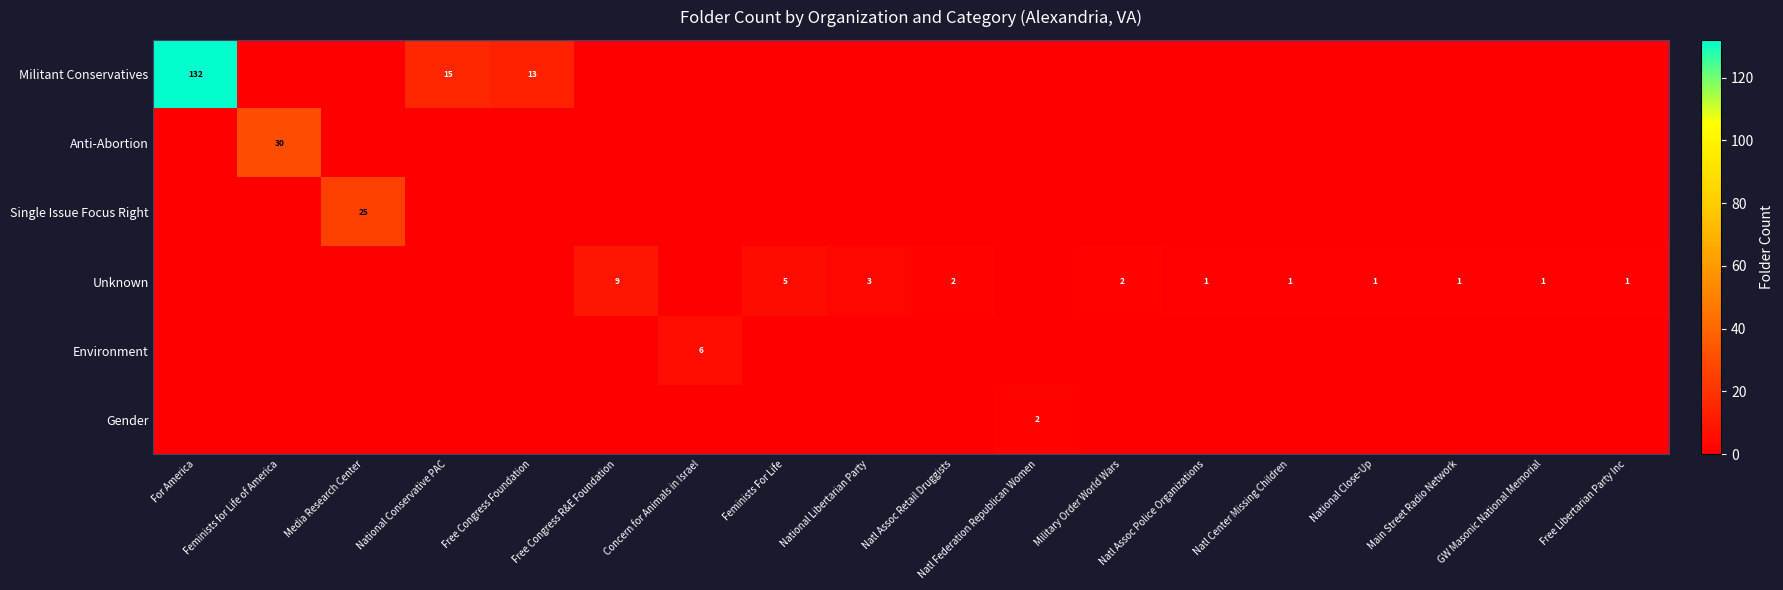

The value of Anti-Abortion at Feminists for Life of America is 30. True or false?

True